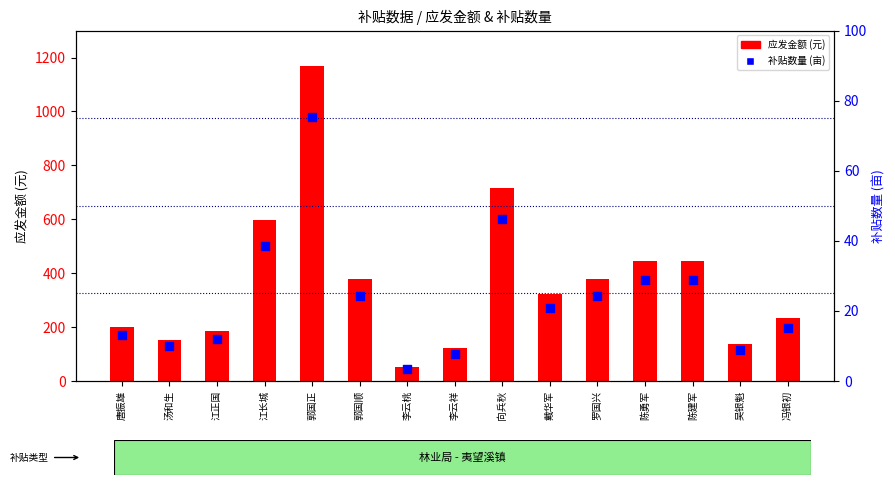

Which series has the largest total across all categories?

应发金额